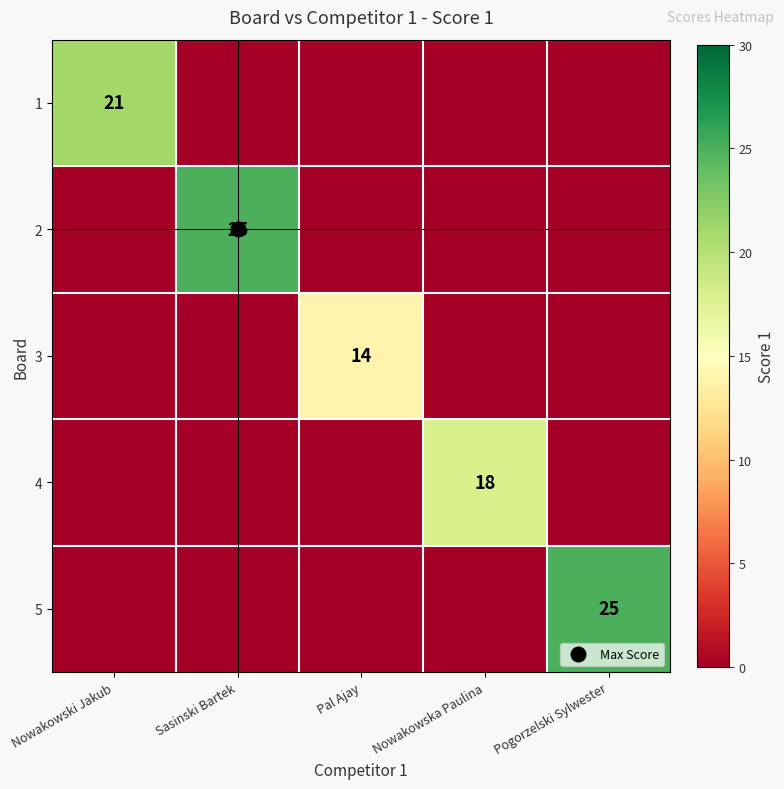

At how many categories does at least one series exceed 3?

5